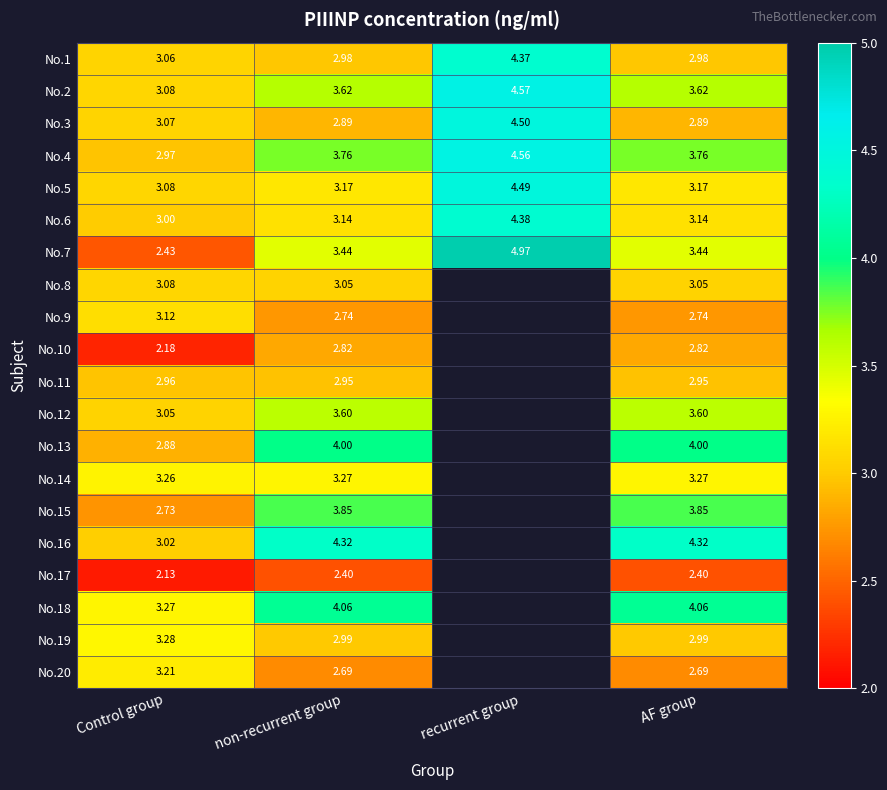

Is the value of No.8 at non-recurrent group greater than the value of No.15 at non-recurrent group?

No